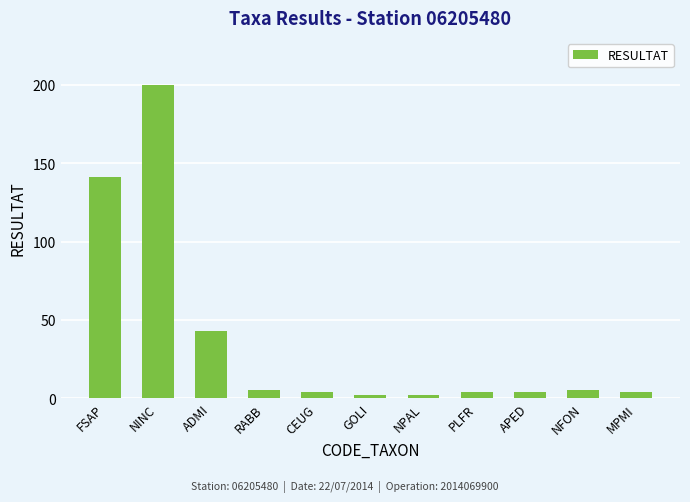

Where is the data nearest to the value 101?

FSAP